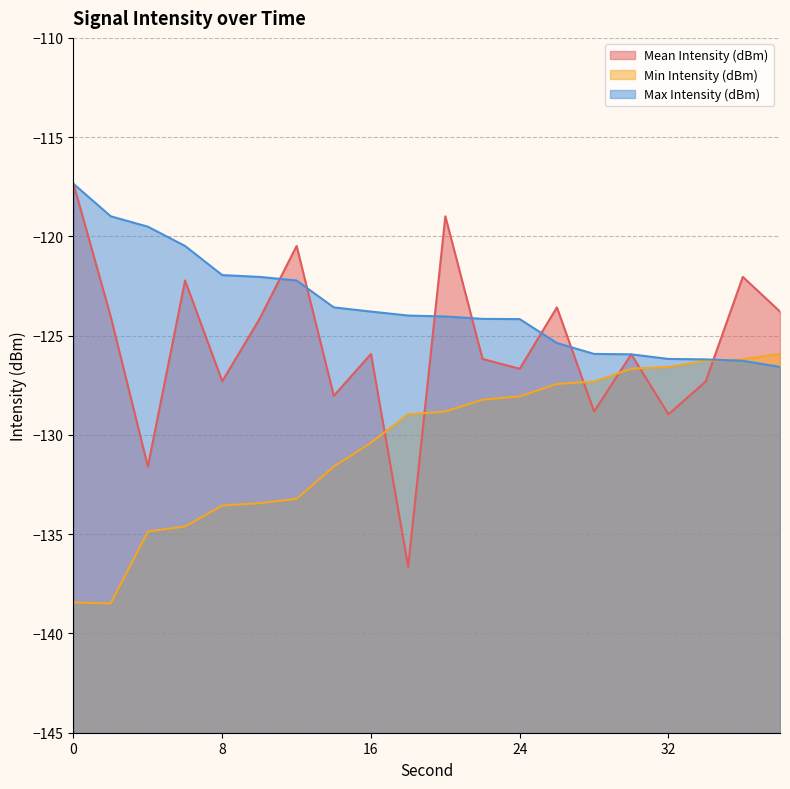

Which series has the largest total across all categories?

Max Intensity (dBm)